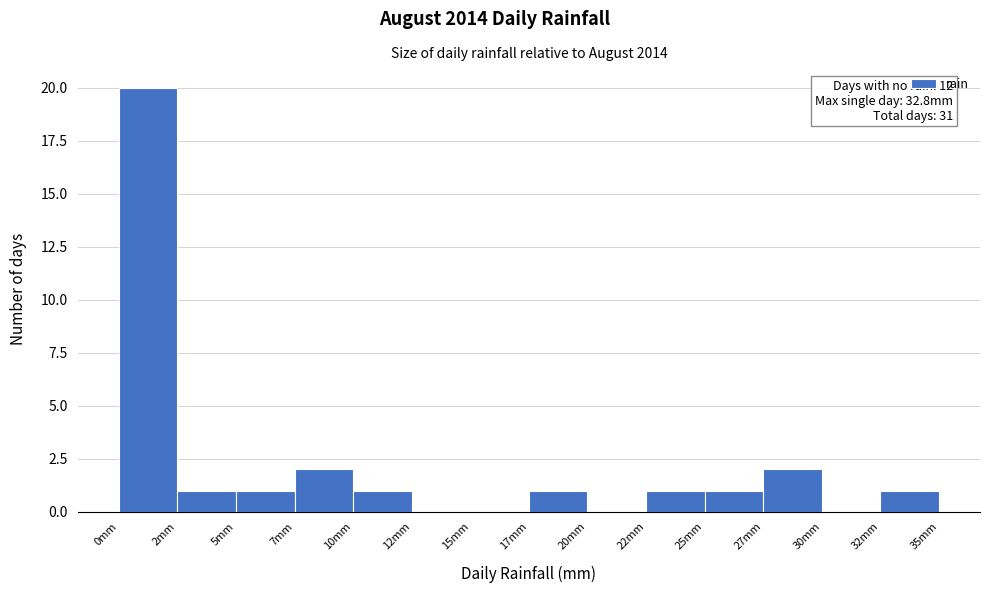

Reading left to right, what are all the values shown in this chart?

0mm=20	2mm=1	5mm=1	7mm=2	10mm=1	12mm=0	15mm=0	17mm=1	20mm=0	22mm=1	25mm=1	27mm=2	30mm=0	32mm=1